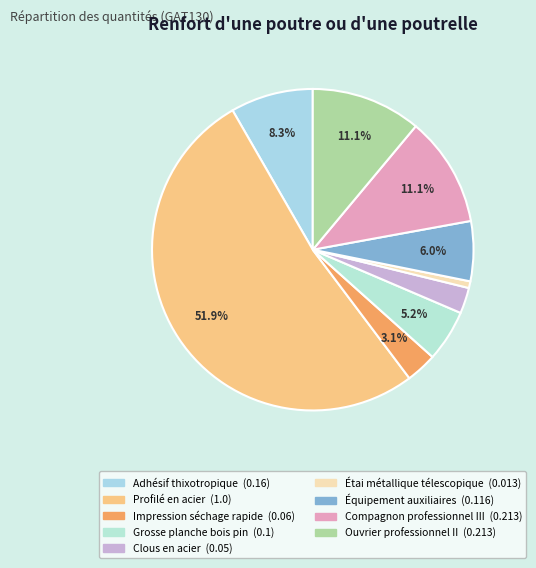

Which has a higher value, Clous en acier or Grosse planche bois pin?

Grosse planche bois pin